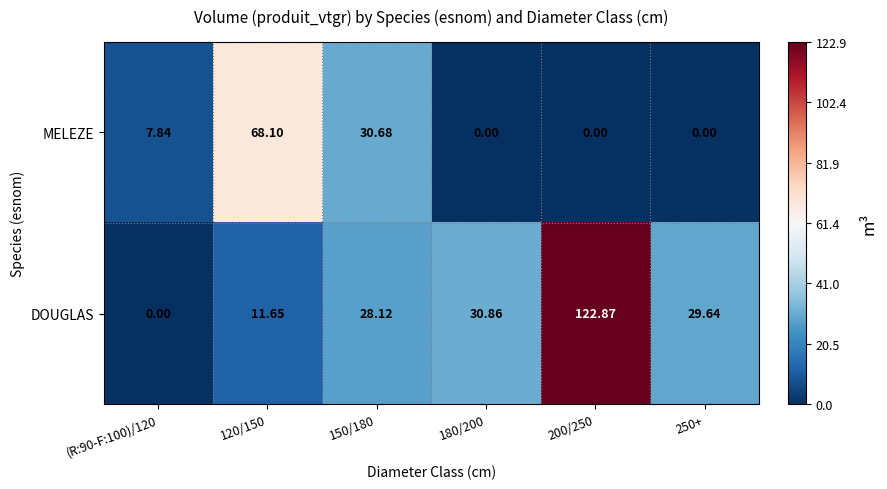

Which series has the largest range (max minus min)?

DOUGLAS